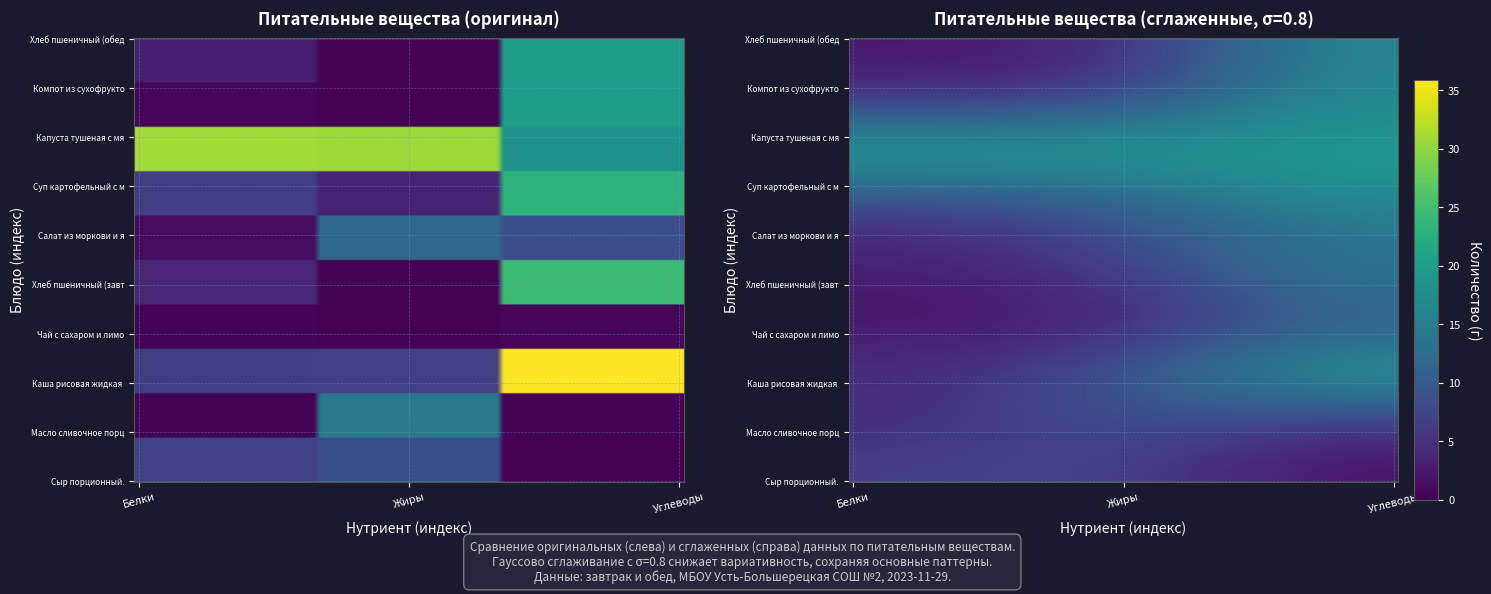

How many data points in Хлеб пшеничный (обед) are above 3?

2